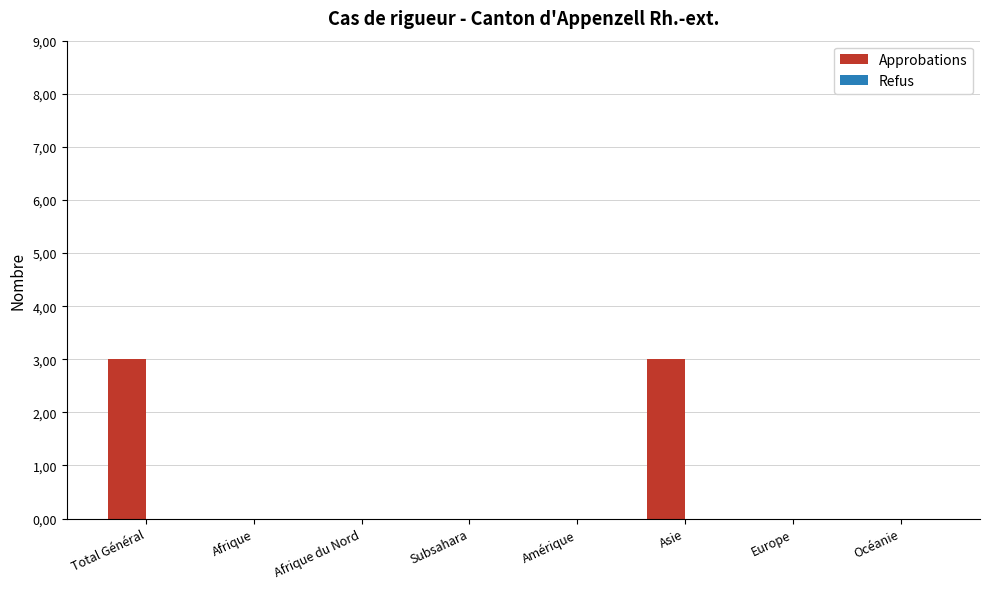

Reading right to left, what are all the values shown in this chart?

Approbations: 0	0	3	0	0	0	0	3
Refus: 0	0	0	0	0	0	0	0